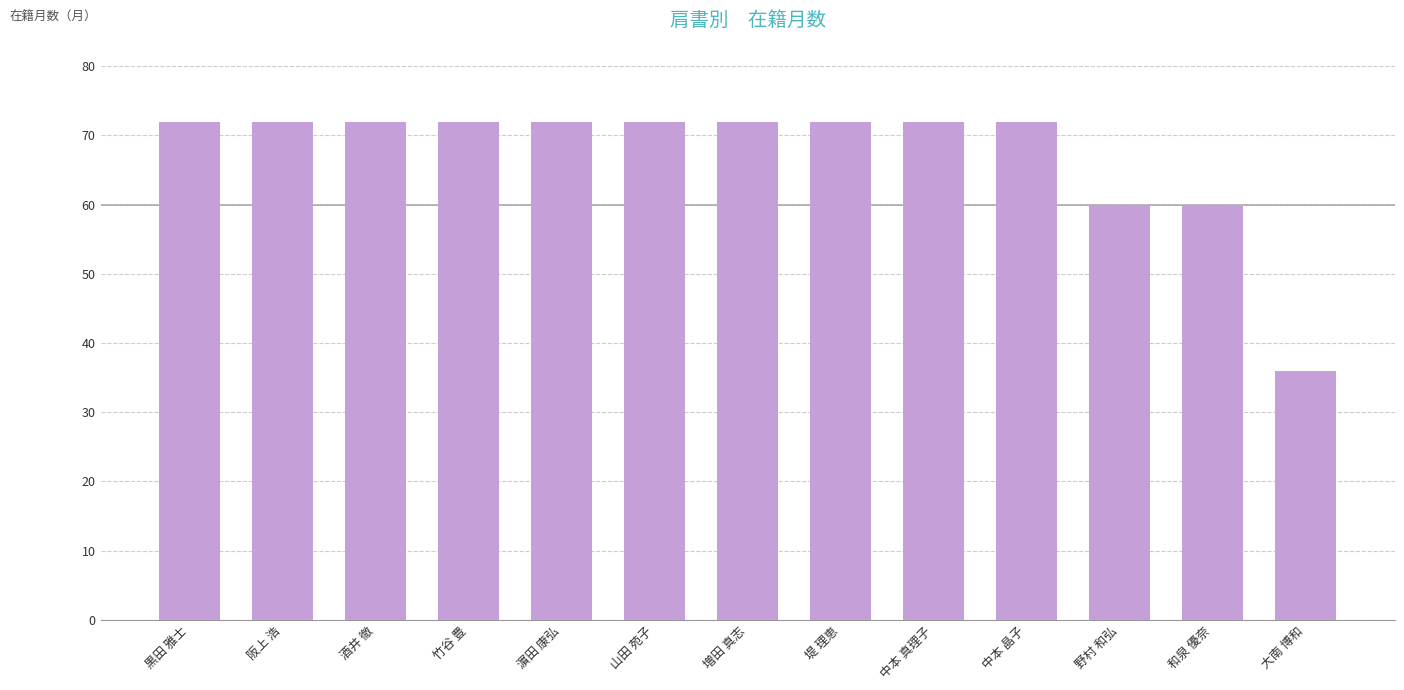

Are the bars grouped side by side (vs. stacked)?

No